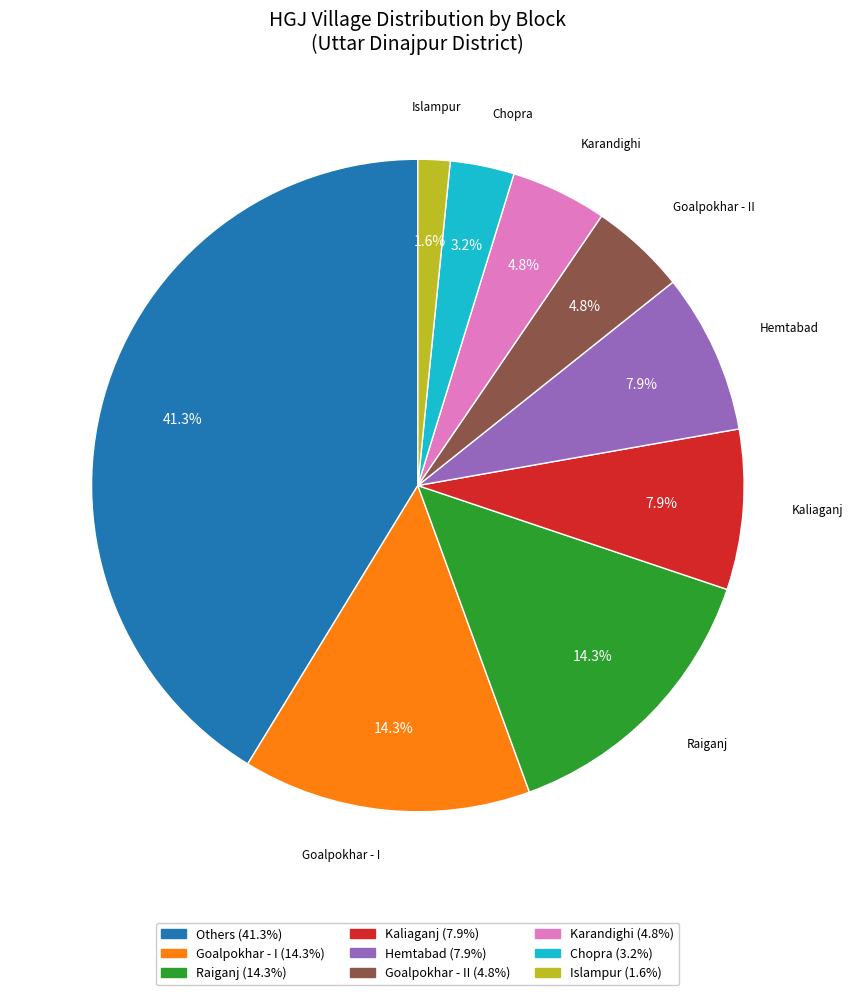

Is there a majority slice in this chart?

No